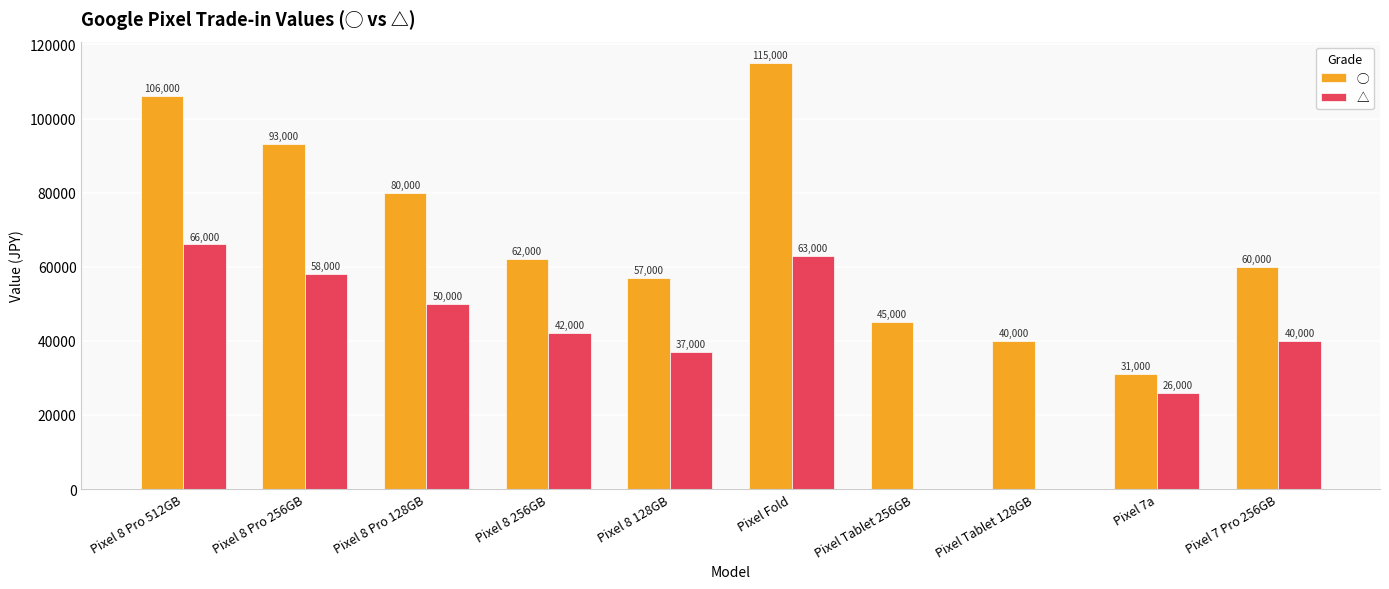

Which label corresponds to the largest value in the chart?

Pixel Fold